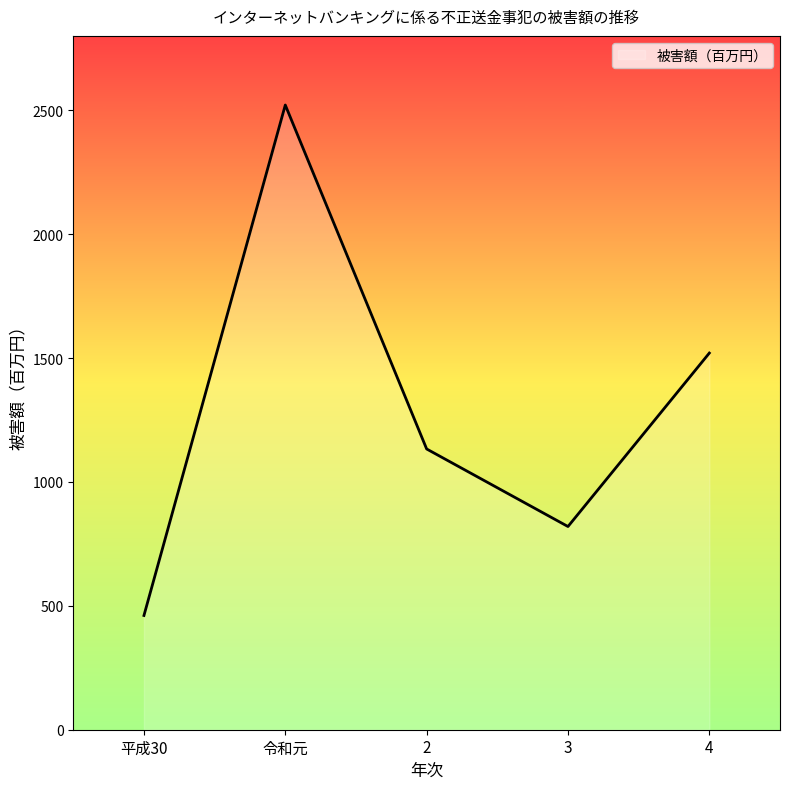

Is it true that the value at 4 is 1520?

True